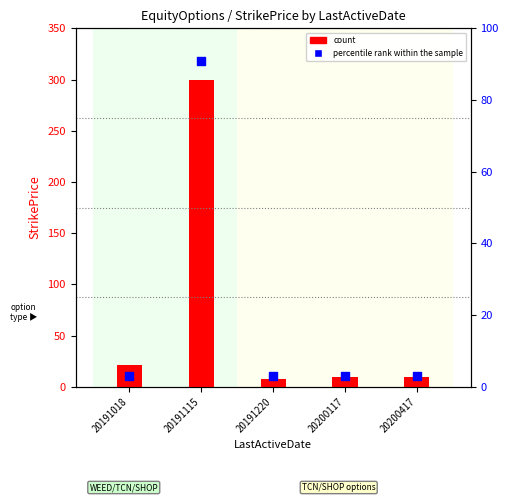

At how many categories does at least one series exceed 167?

1